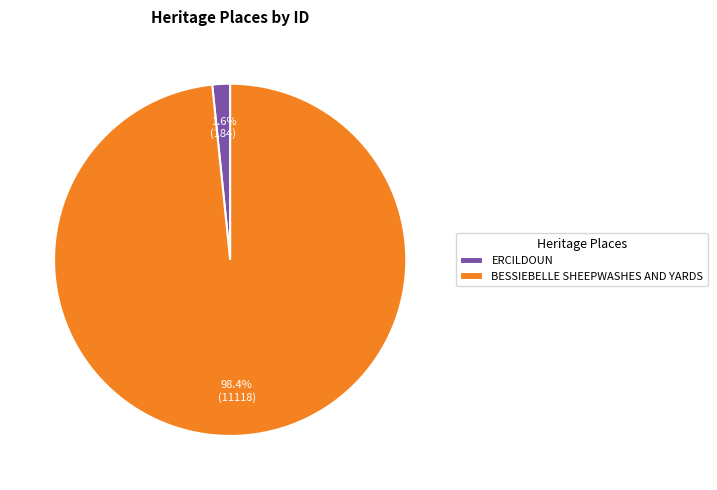

Which has a higher value, ERCILDOUN or BESSIEBELLE SHEEPWASHES AND YARDS?

BESSIEBELLE SHEEPWASHES AND YARDS